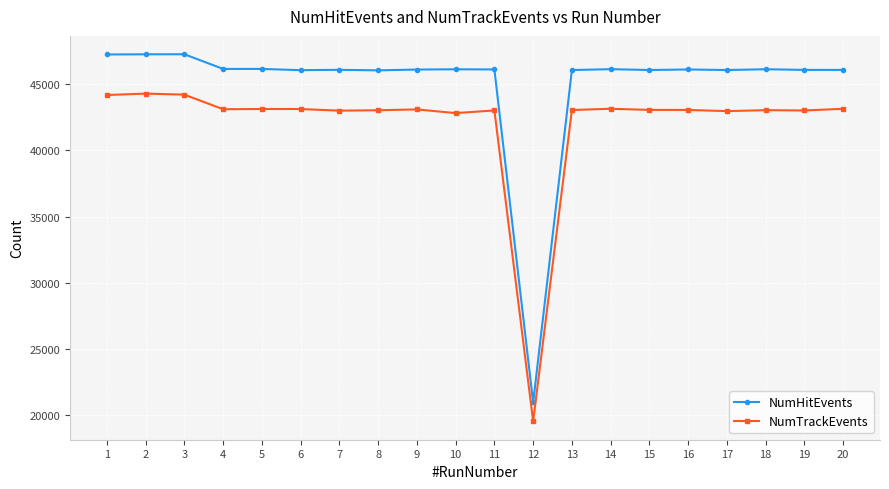

True or false: NumHitEvents and NumTrackEvents cross at least once.

False